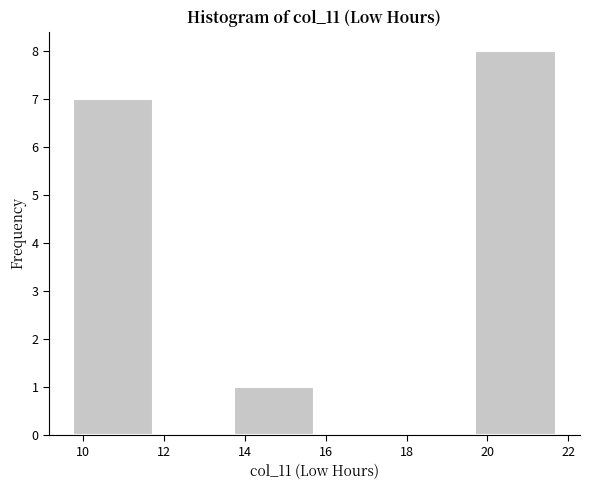

How tall is the bar that spans 19.8 to 21.6 on the x-axis? Neither the bar edges nor the heights are printed on the chart, so give them approximately, as read against the axes.

8